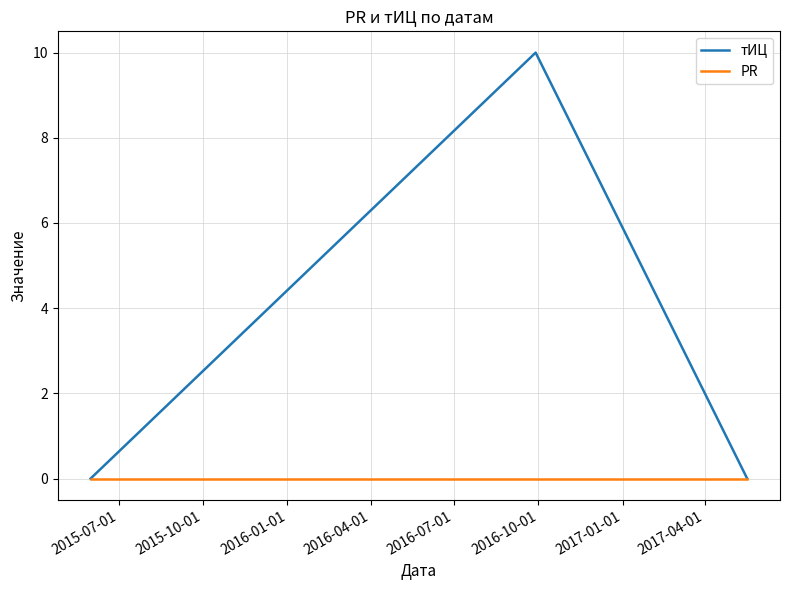

Is this an area chart (filled region under the line)?

No